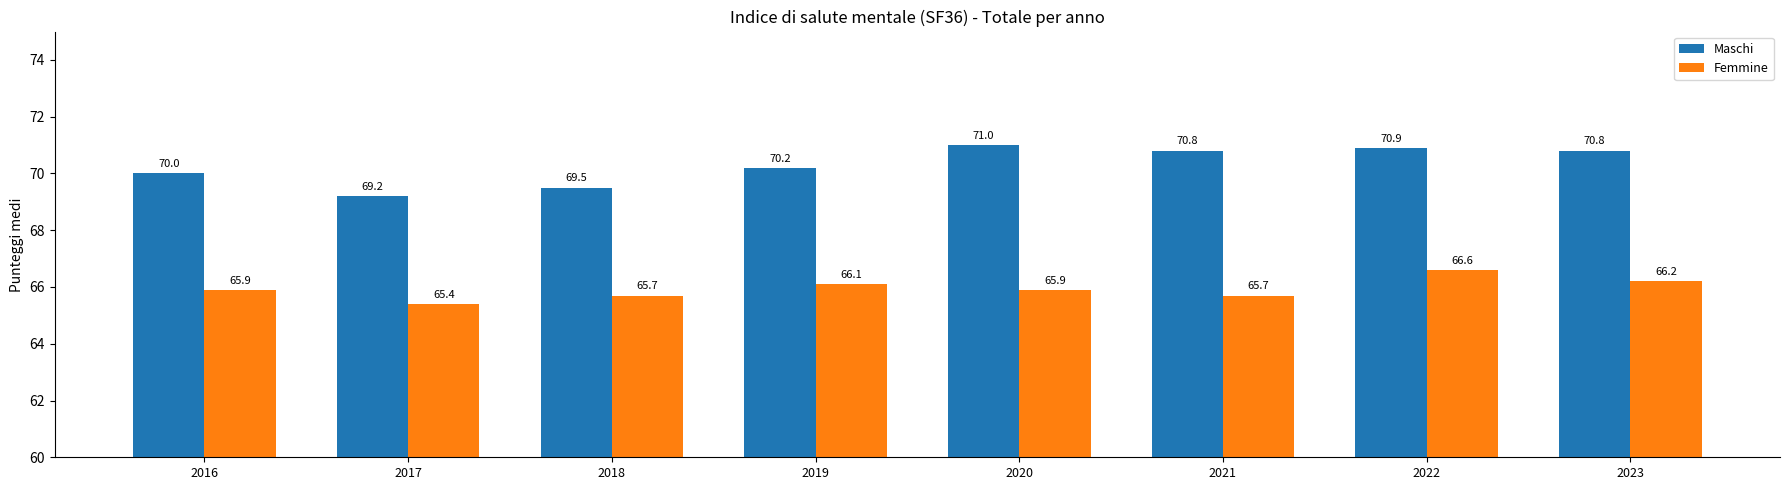

True or false: Maschi has a value of 69.2 at 2017.

True